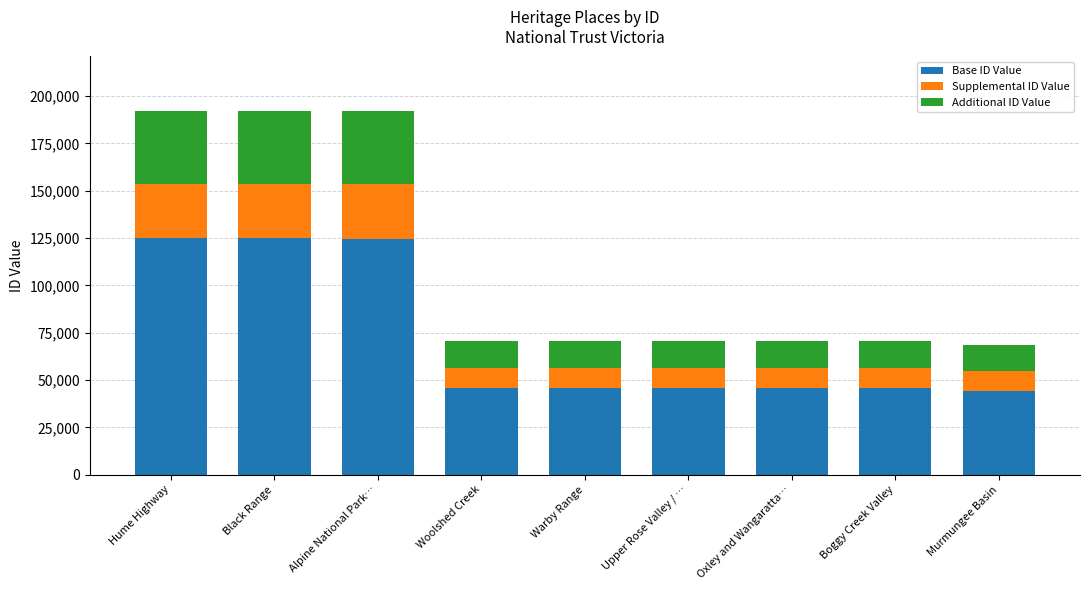

Count the number of categories in the chart.

9